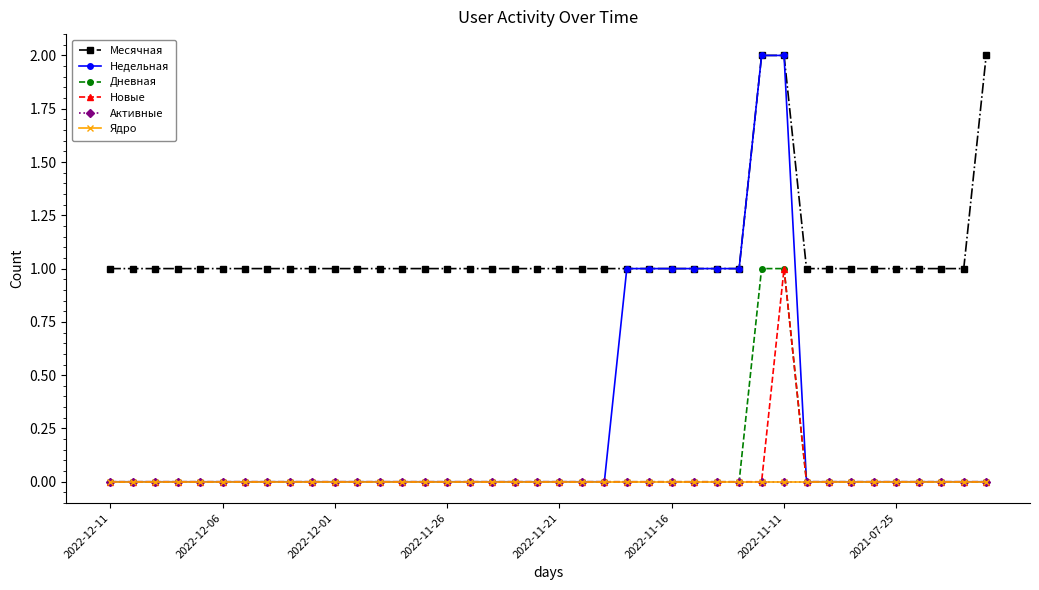

Is this an area chart (filled region under the line)?

No